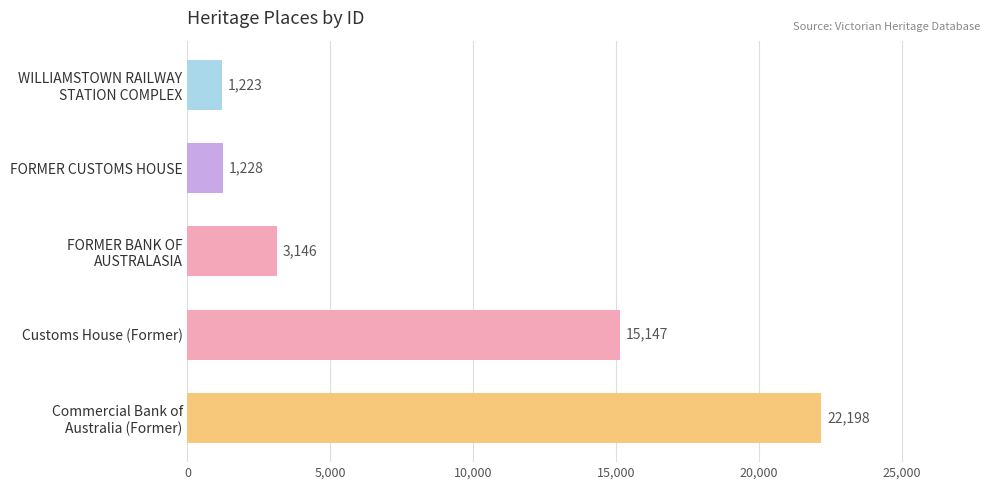

What is the maximum value shown in the chart?

22198